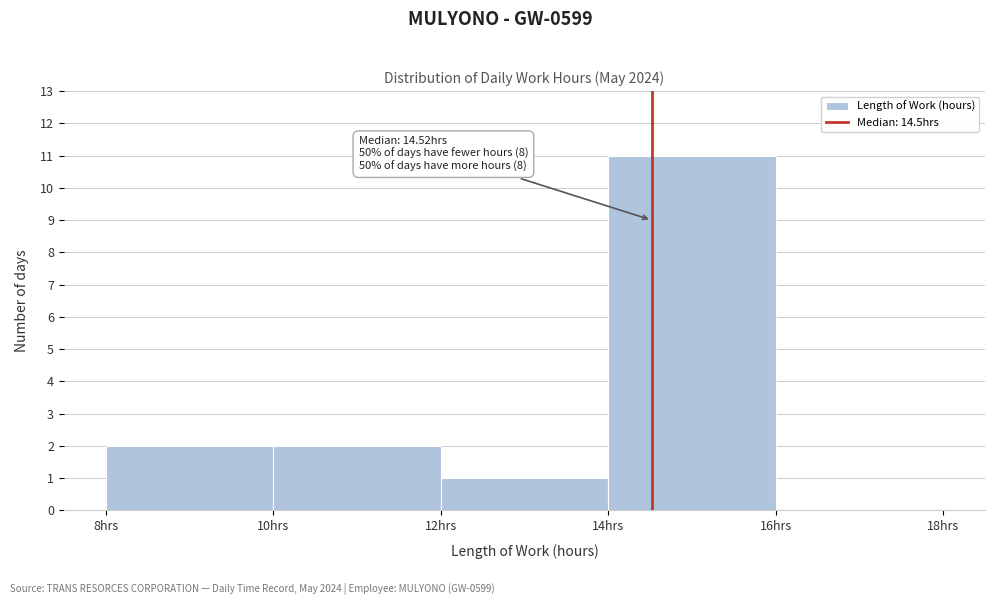

Which range on the x-axis has the tallest bar?

14 to 16